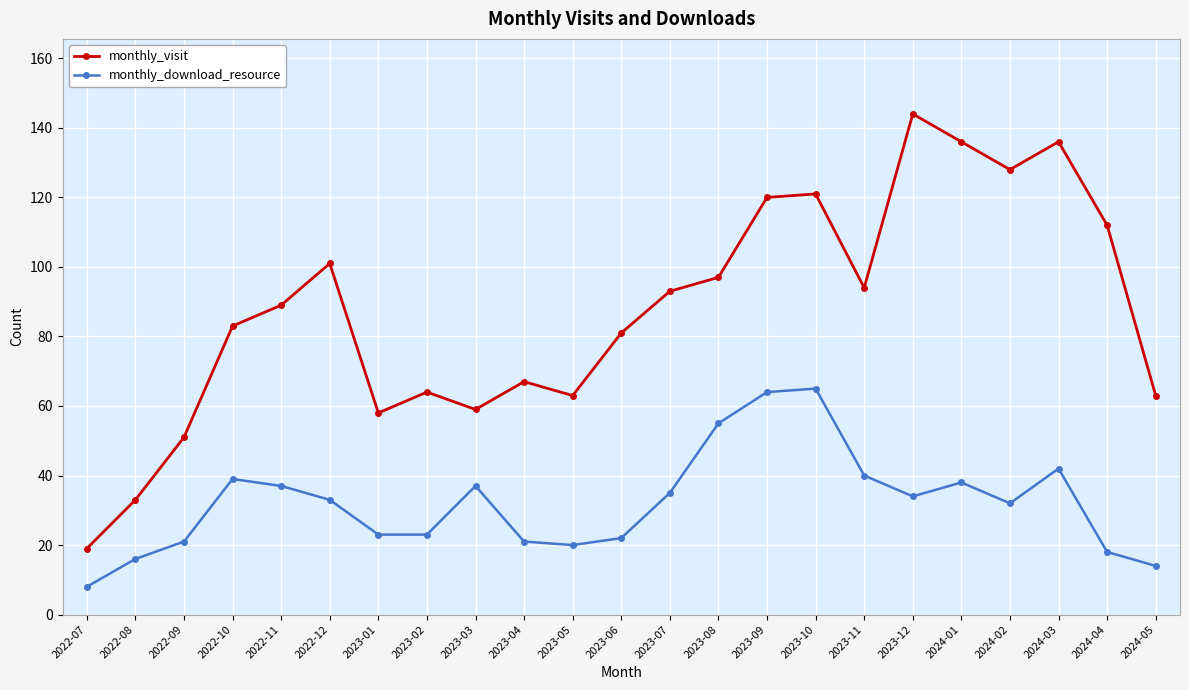

Read the monthly_download_resource value at 2023-03, to the nearest 5.

35